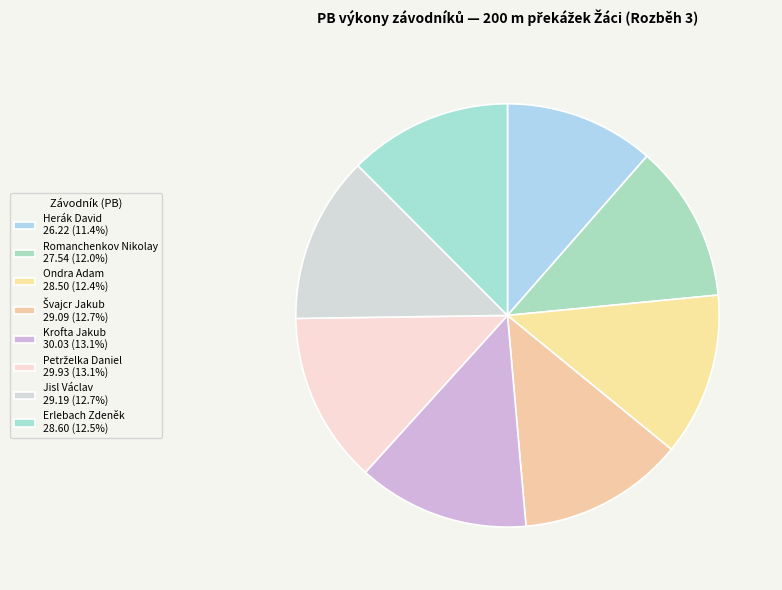

To the nearest percent, what is the combined percentage of Švajcr Jakub and Romanchenkov Nikolay?

25%